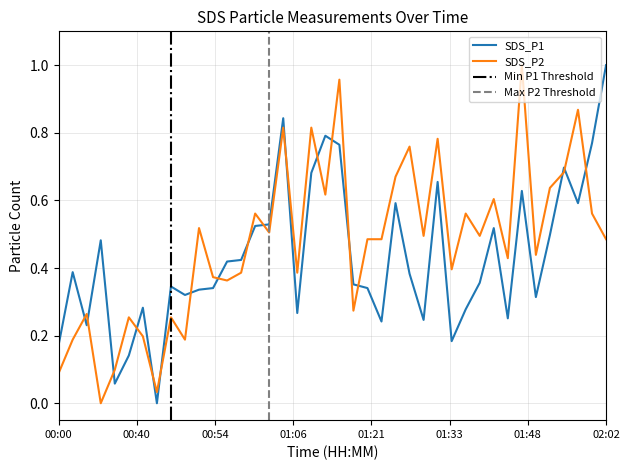

The SDS_P2 series shows 0.3 at 01:23. True or false?

False